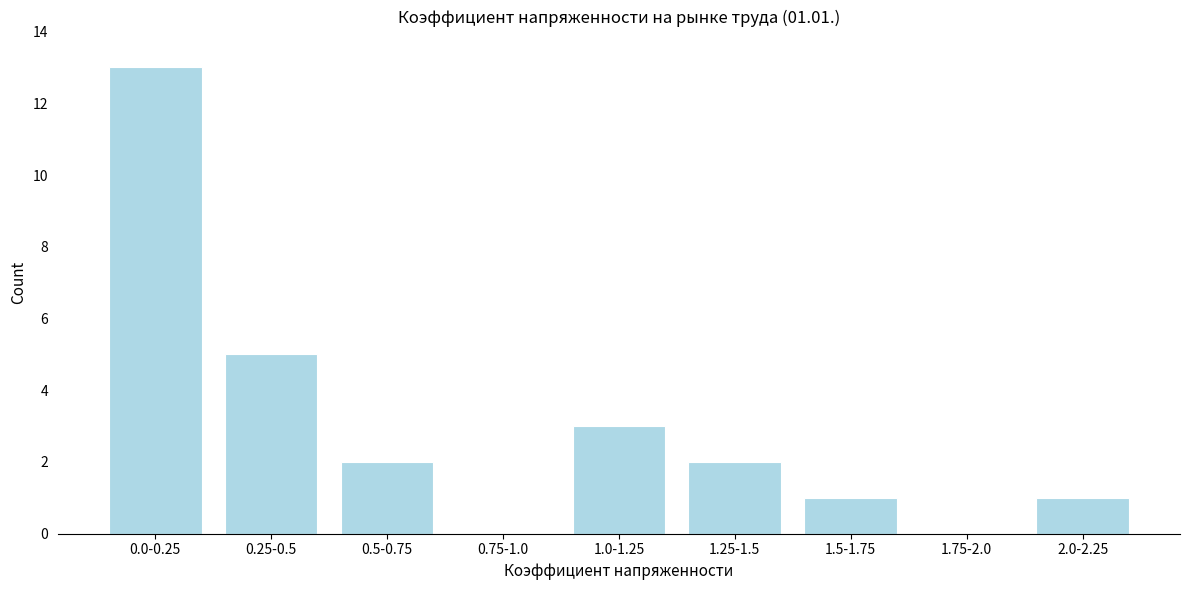

Reading left to right, transcribe all the data shown in this chart.

0.0-0.25=13	0.25-0.5=5	0.5-0.75=2	0.75-1.0=0	1.0-1.25=3	1.25-1.5=2	1.5-1.75=1	1.75-2.0=0	2.0-2.25=1